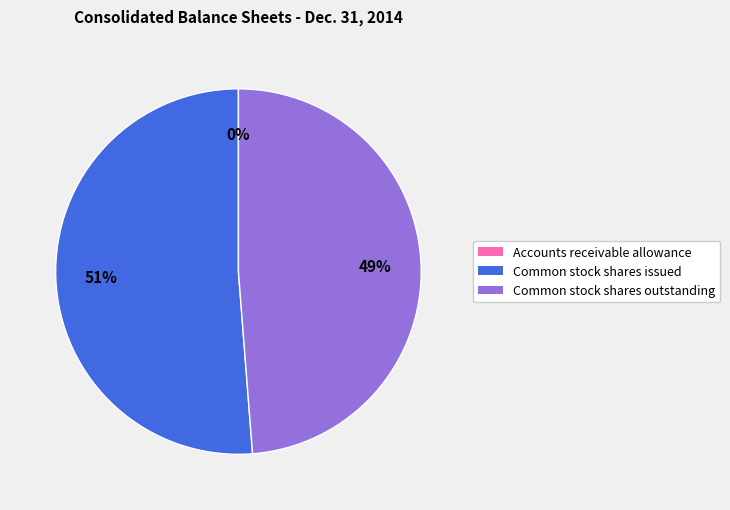

To the nearest percent, what portion does Common stock shares outstanding represent?

49%